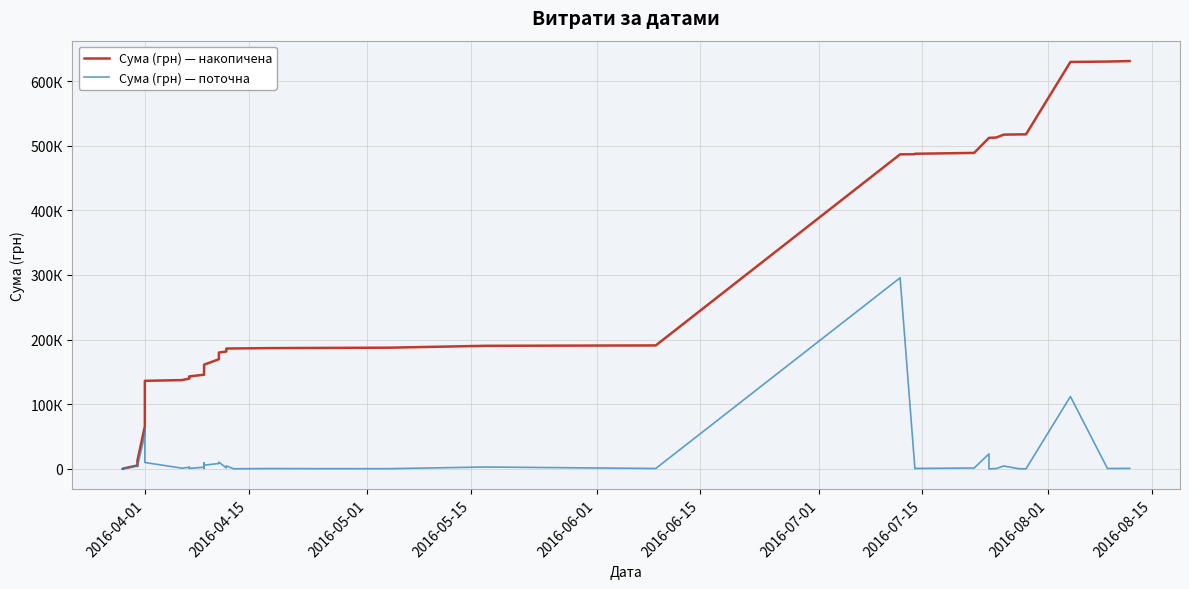

Reading left to right, list all the values displayed in this chart.

Сума (грн) — накопичена: 97.8	197.8	295.7	5255.9	8891.3	12746.9	65775.7	126340.3	136238.7	137350.3	139704.3	142311.3	143085.7	145685.7	146318.9	155554.1	161274.2	169634.6	179990.5	181582.9	186156.7	186330.6	186858.4	187181.6	187521.0	190407.0	191007.0	486645.6	486846.4	487554.8	488876.1	512104.1	512115.3	512689.9	517149.9	517481.5	517579.4	629569.8	630202.9	630977.9
Сума (грн) — поточна: 97.8	100.0	97.8	4960.2	3635.4	3855.6	53028.9	60564.6	9898.4	1111.6	2354.0	2607.0	774.4	2600.0	633.1	9235.2	5720.2	8360.4	10355.9	1592.4	4573.8	173.9	527.8	323.2	339.4	2886.0	600.0	295638.6	200.8	708.4	1321.3	23228.0	11.2	574.6	4460.0	331.6	97.8	111990.4	633.1	775.0